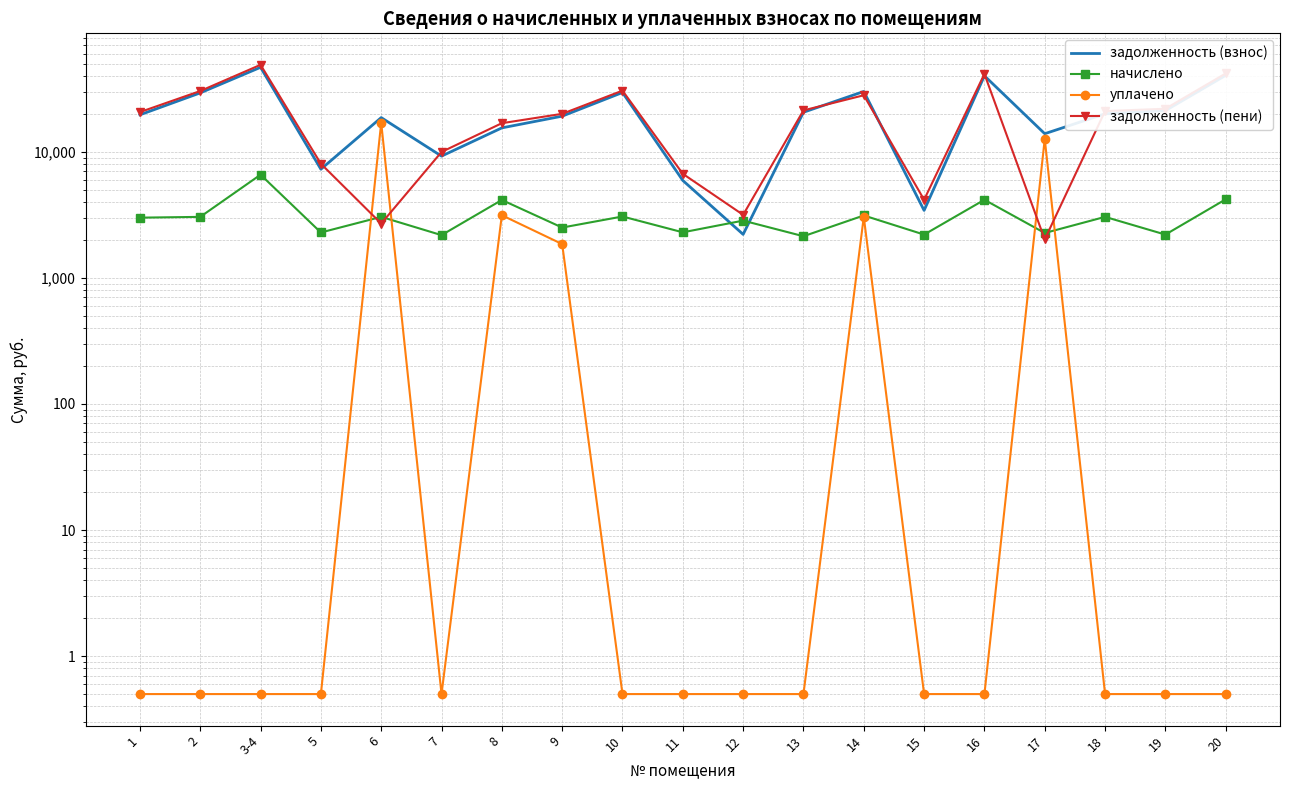

What is the average value of the уплачено series?

1982.7